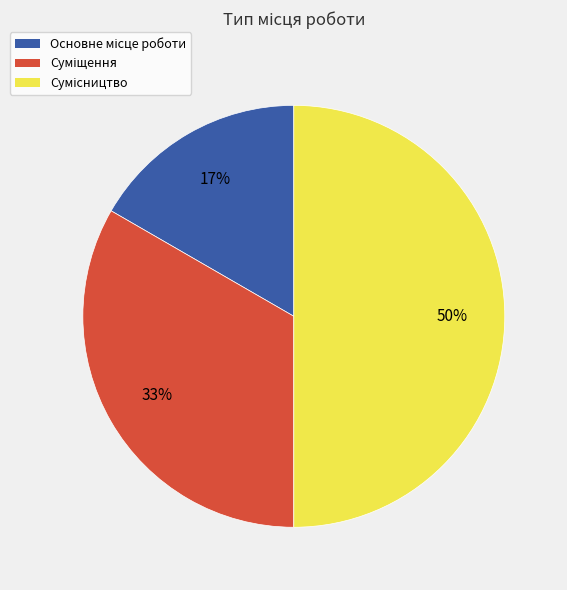

To the nearest percent, what is the average slice percentage?

33%